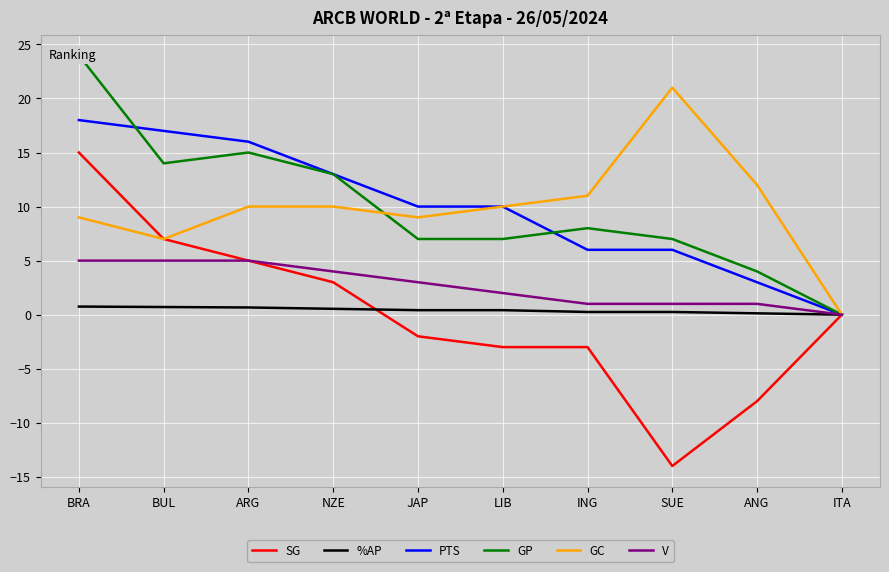

The value of V at JAP is 1.5. True or false?

False